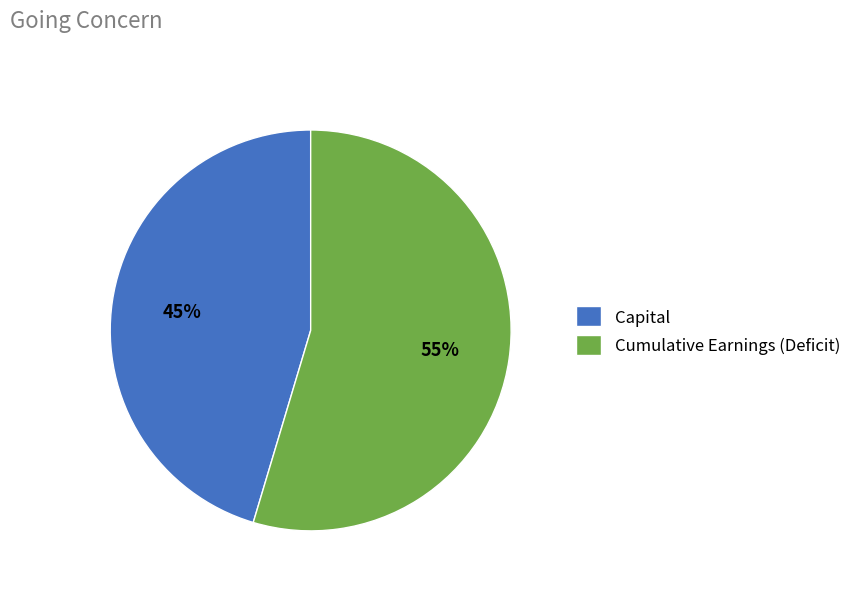

To the nearest percent, what is the average slice percentage?

50%